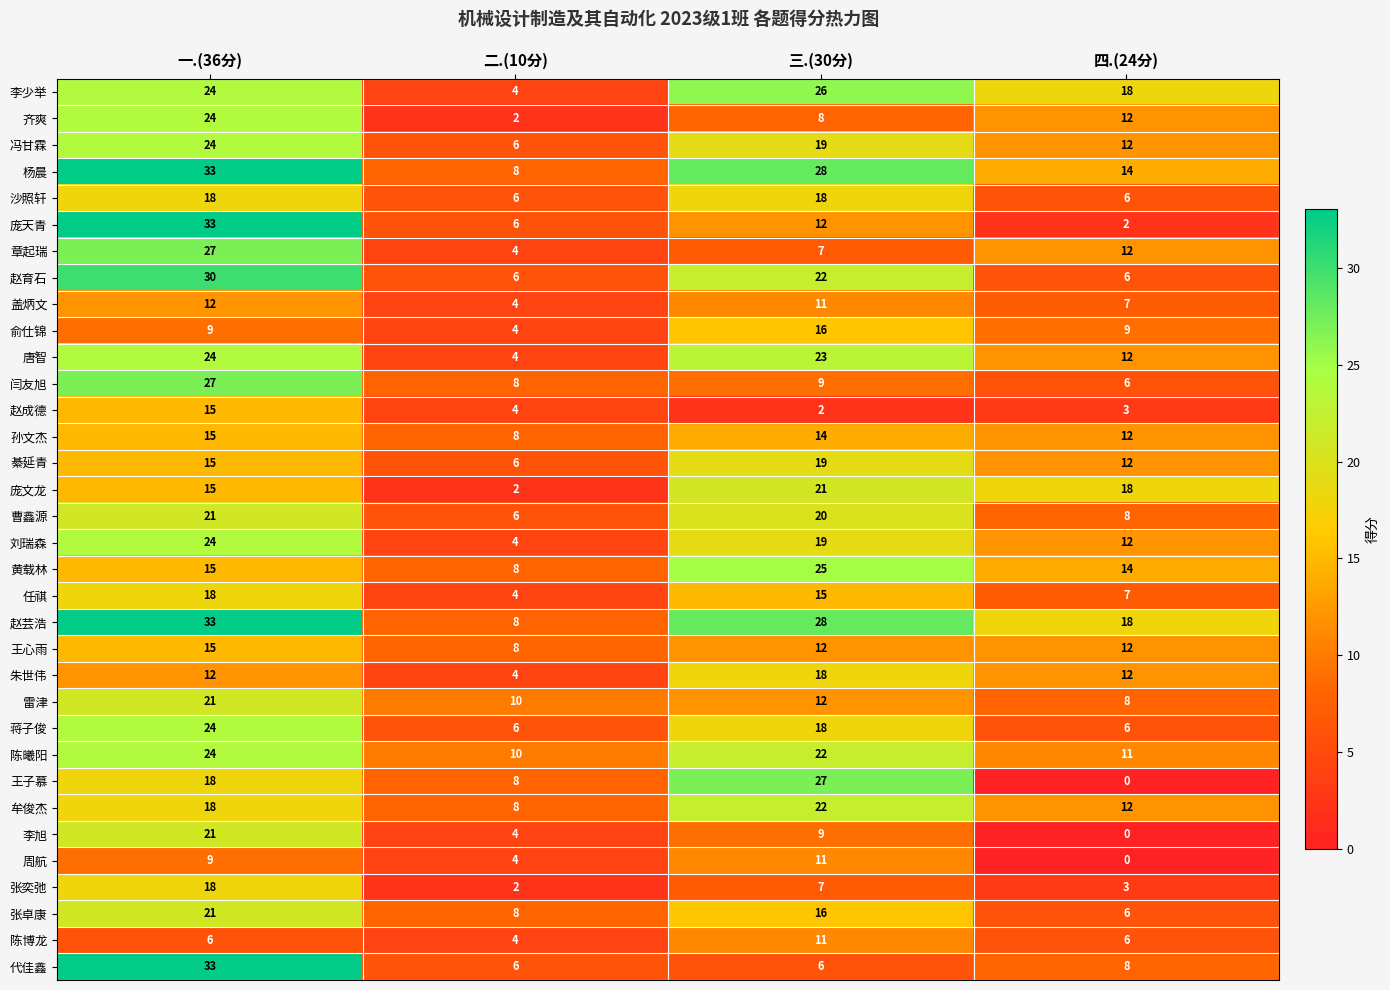

How many data points does each series have?

4